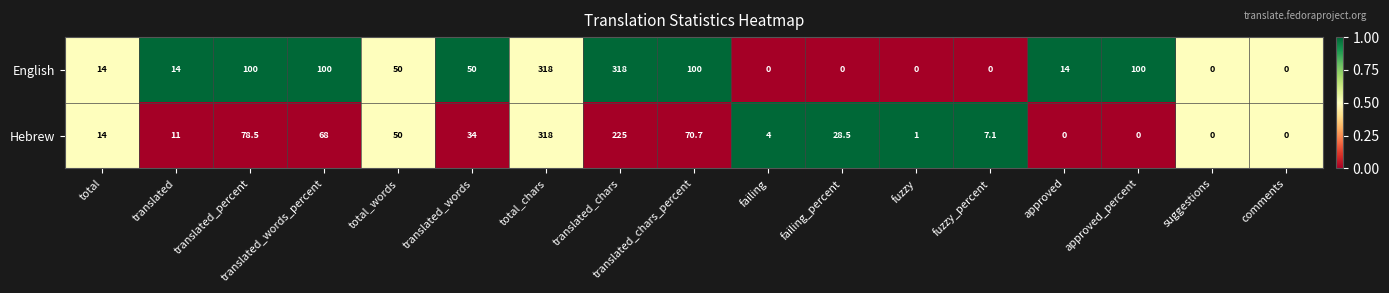

How many categories are shown in the chart?

17